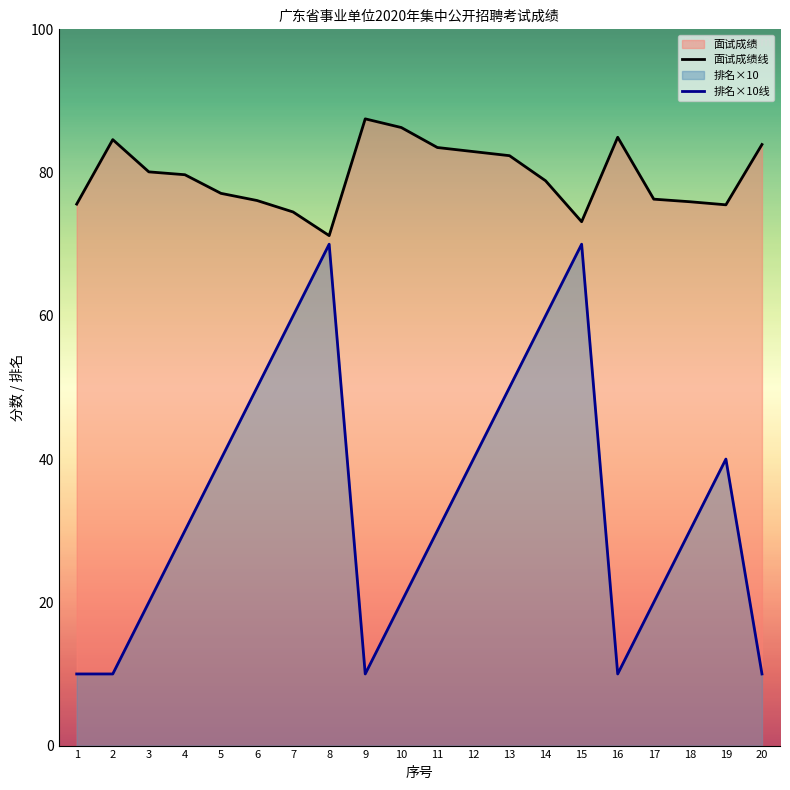

How many interior local peaks does the 面试成绩 series have?

3